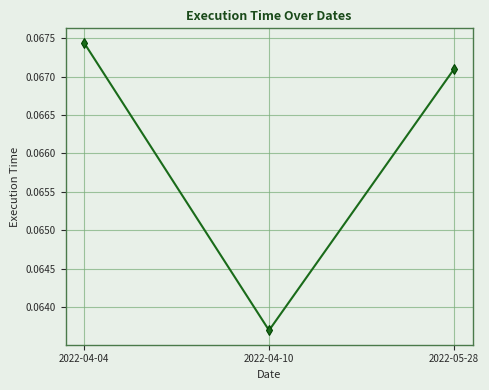

How many lines are shown in the chart?

1